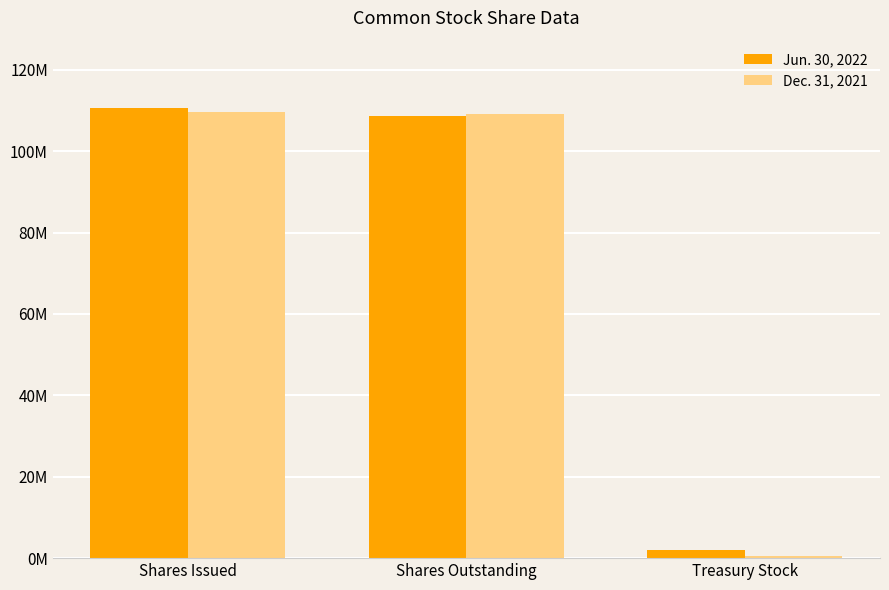

What position from the left is Shares Issued?

1